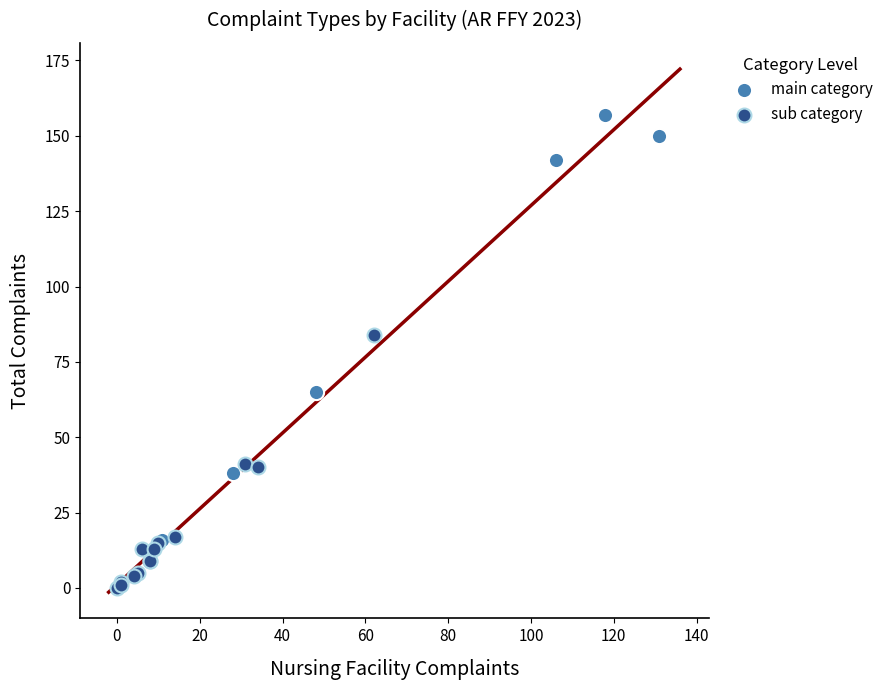

Which series reaches the maximum Y coordinate?

main category